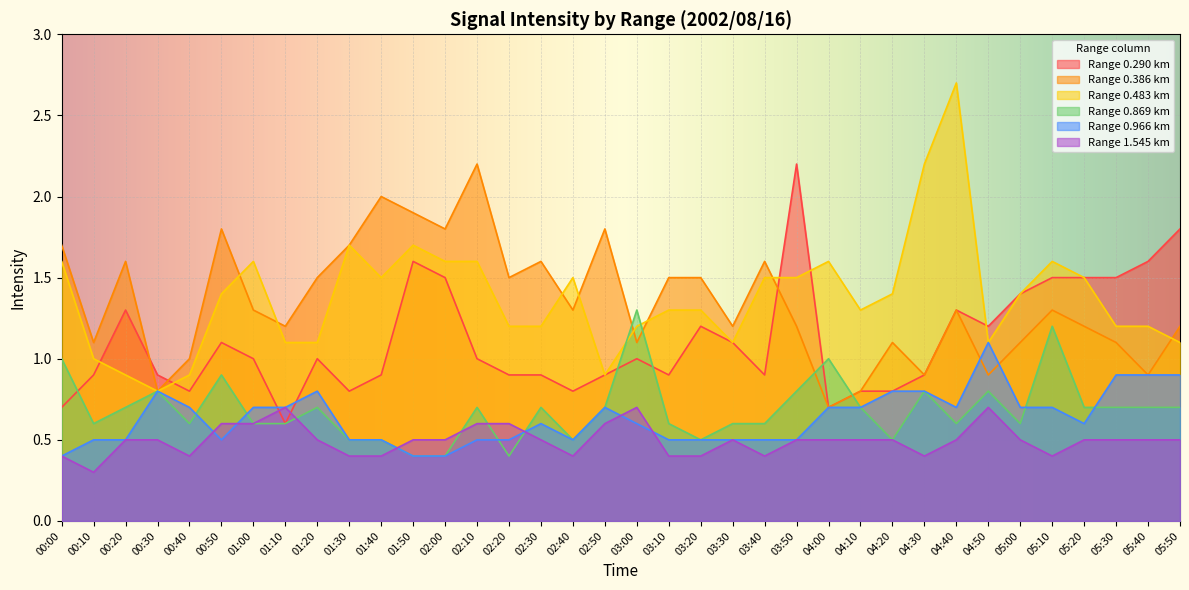

The 1.545 series shows 0.6 at 02:10. True or false?

True